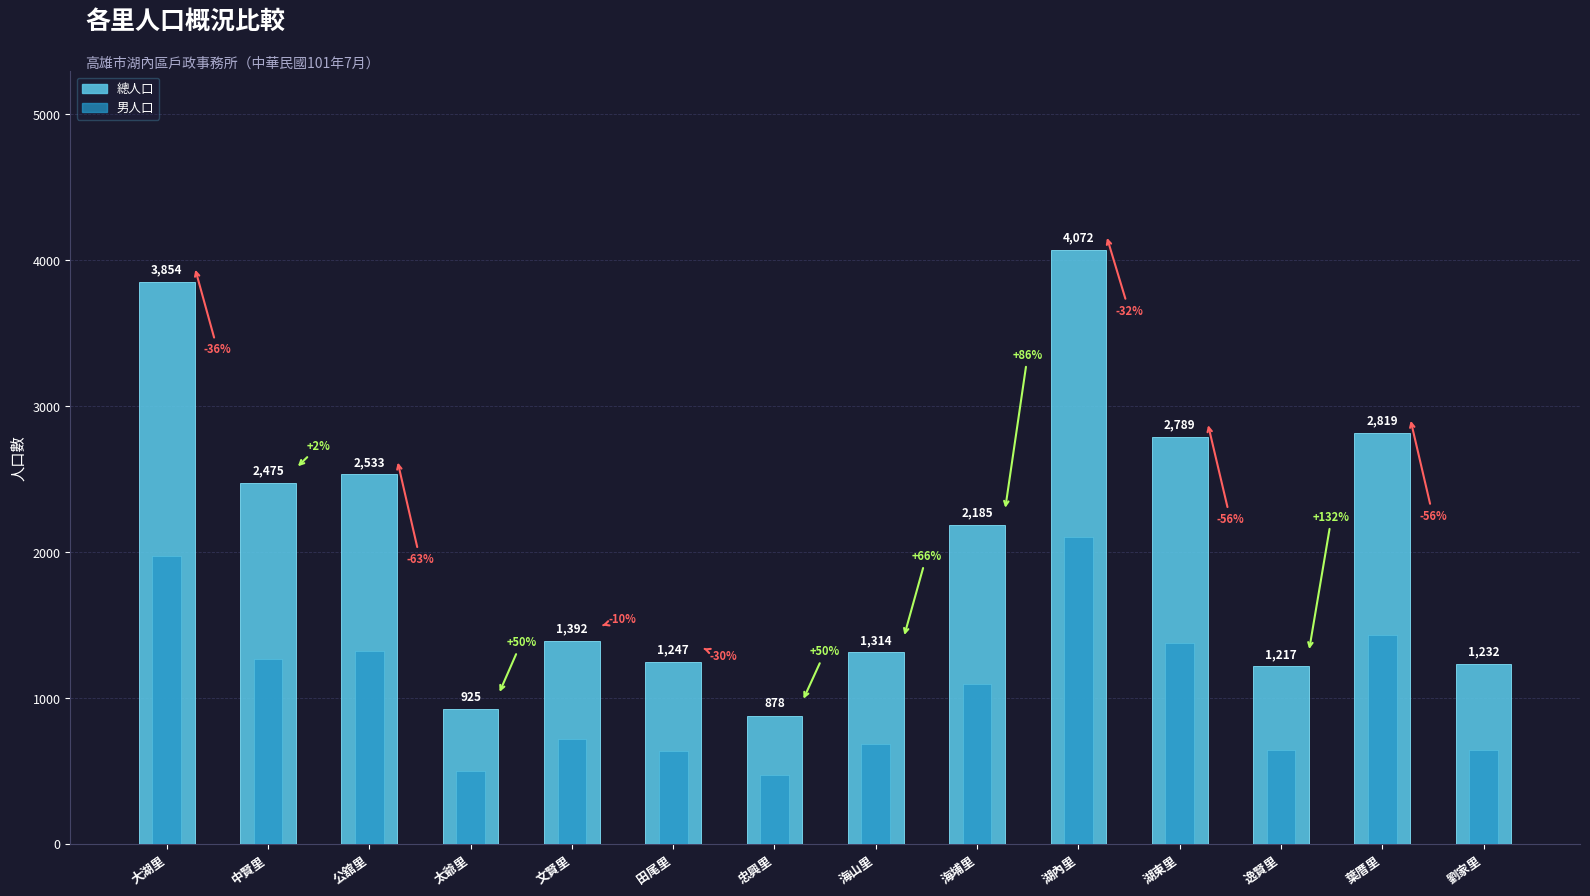

The 總人口 series shows 3135 at 海埔里. True or false?

False